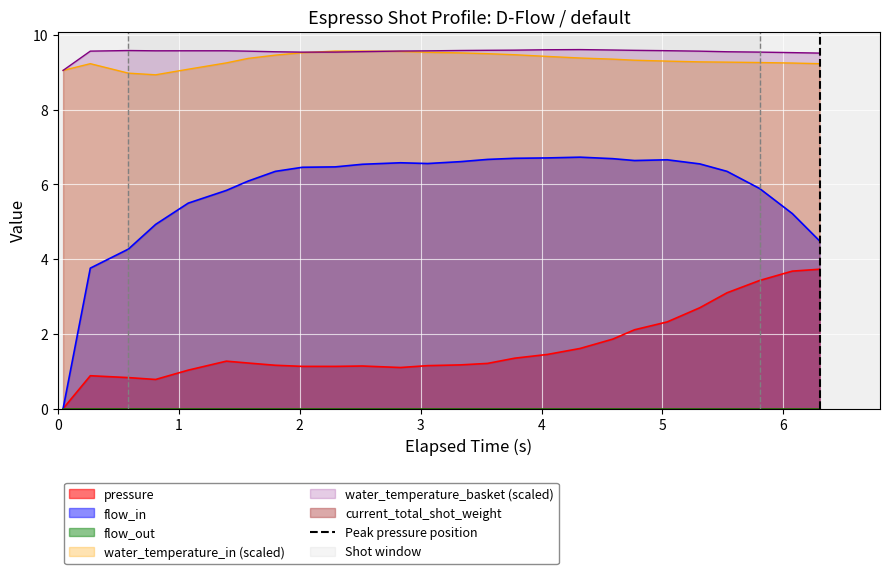

True or false: pressure and water_temperature_basket (scaled) cross at least once.

False